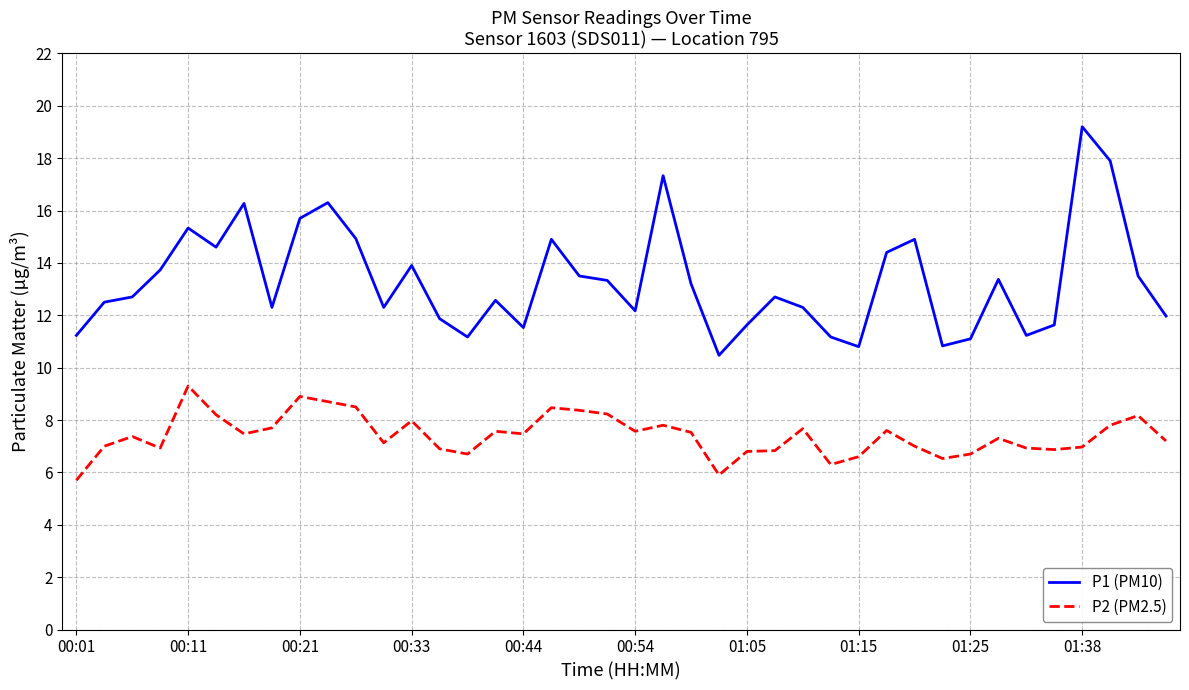

How many lines are shown in the chart?

2